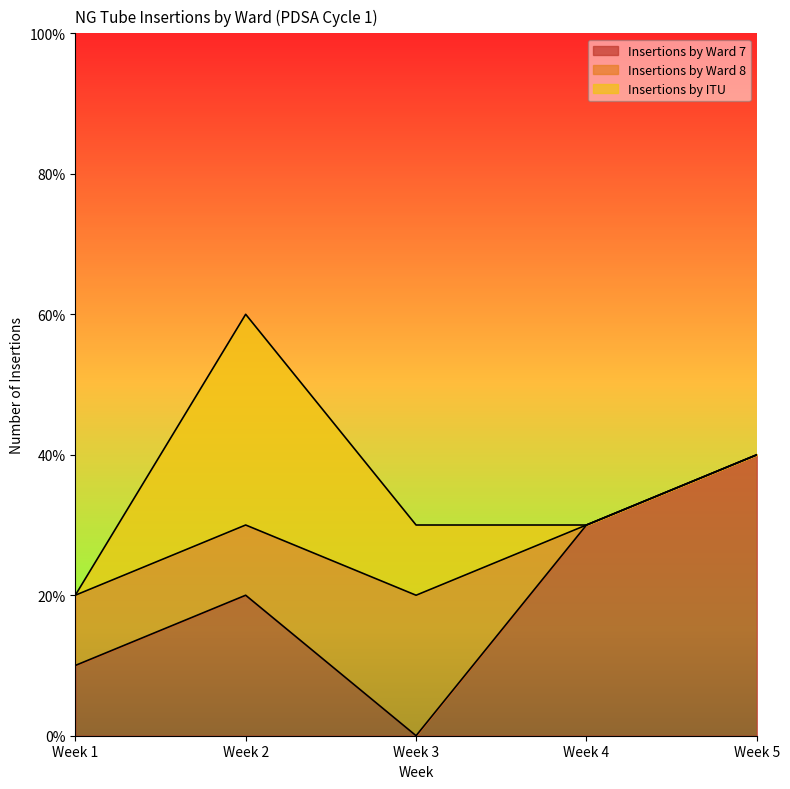

Does the chart have visible grid lines?

No